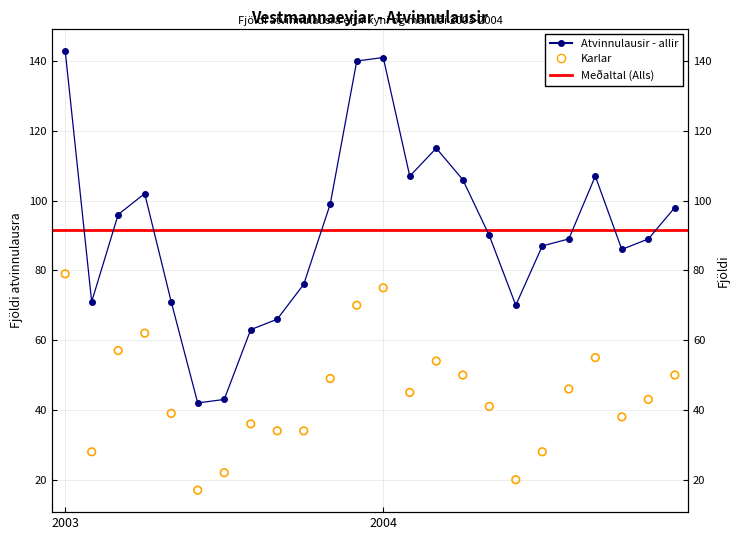

Which series reaches the minimum Y coordinate?

Karlar